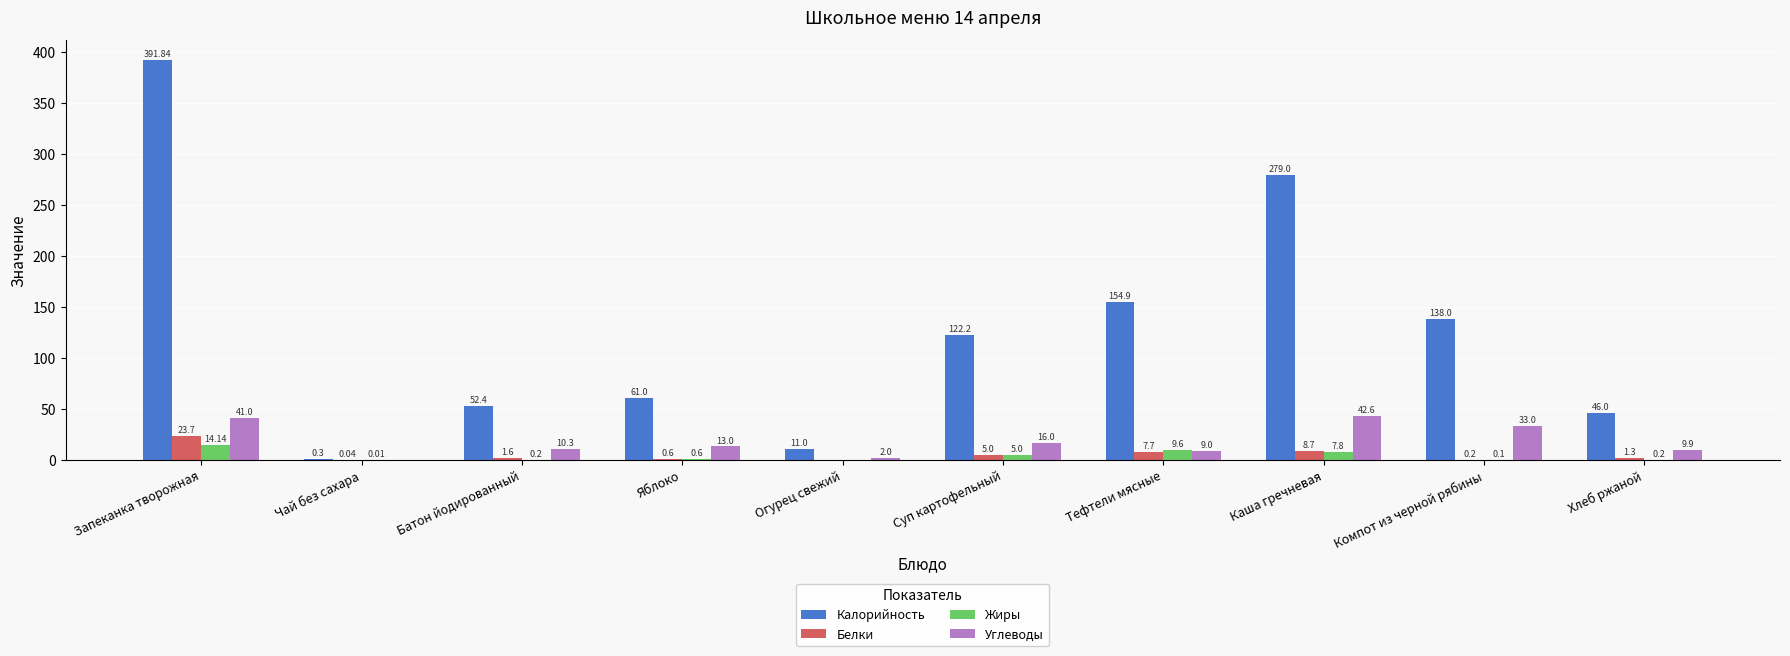

Which label corresponds to the largest value in the chart?

Запеканка творожная